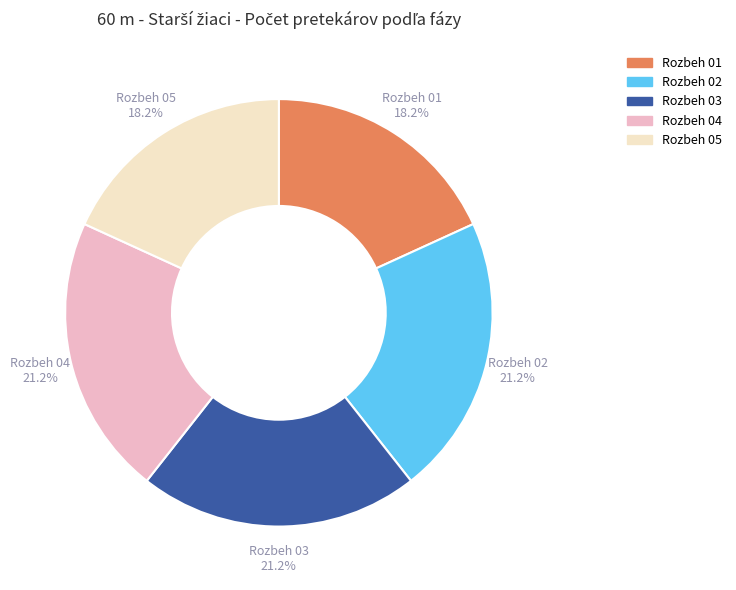

To the nearest percent, what portion does Rozbeh 05 represent?

18%